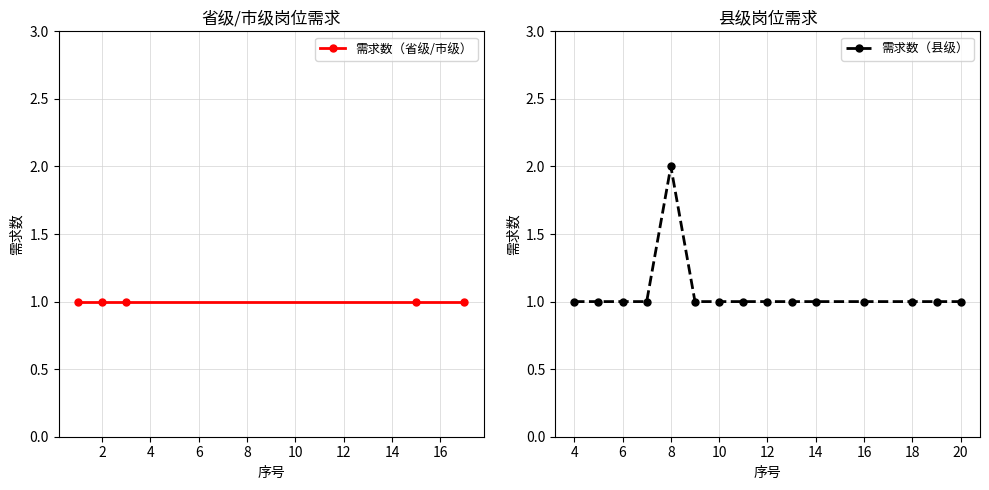

The 需求数（县级） series shows 1 at 16. True or false?

True